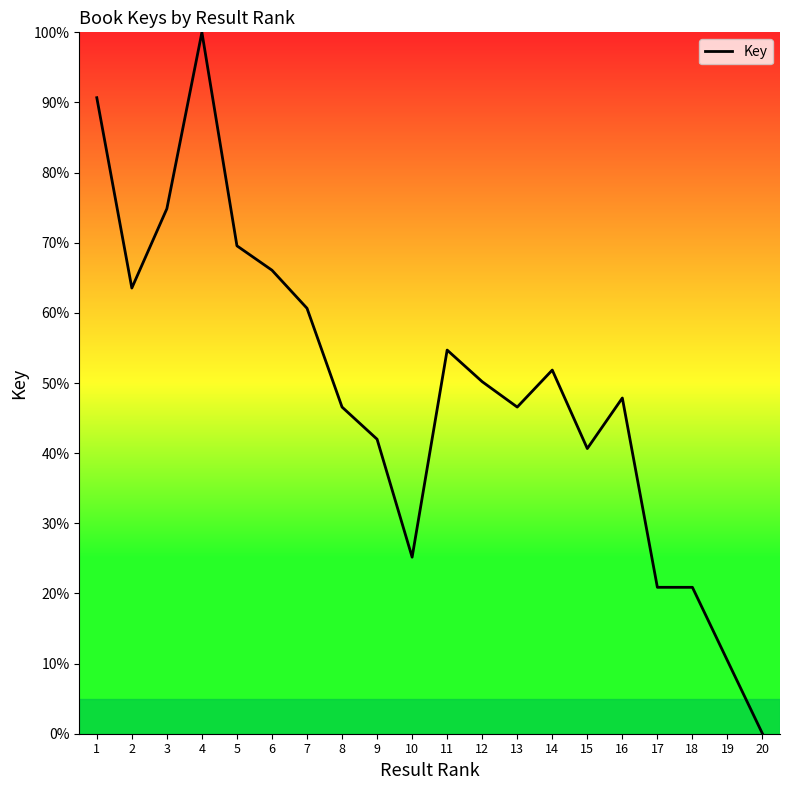

True or false: the data shows 105.4 at 2.

False